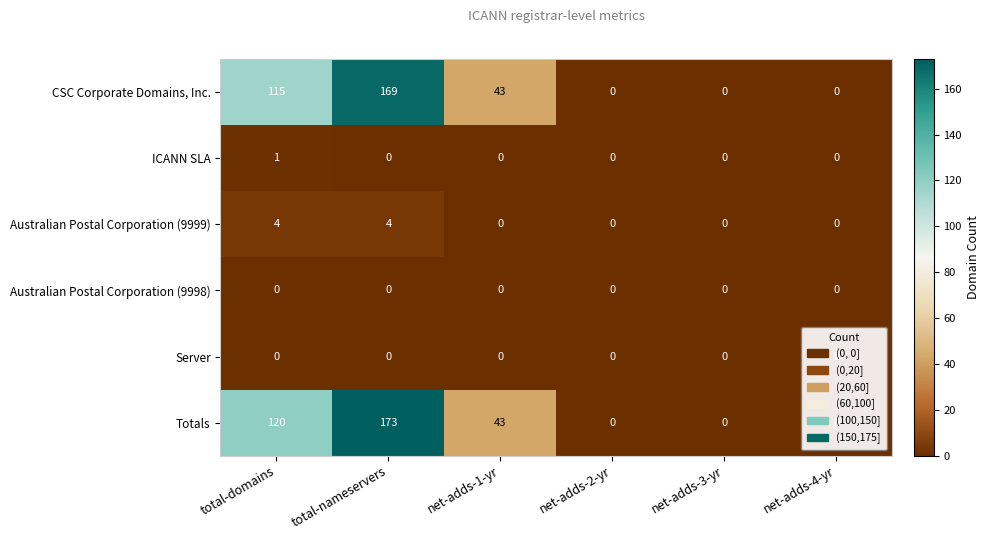

Where is Totals nearest to the value 86?

total-domains